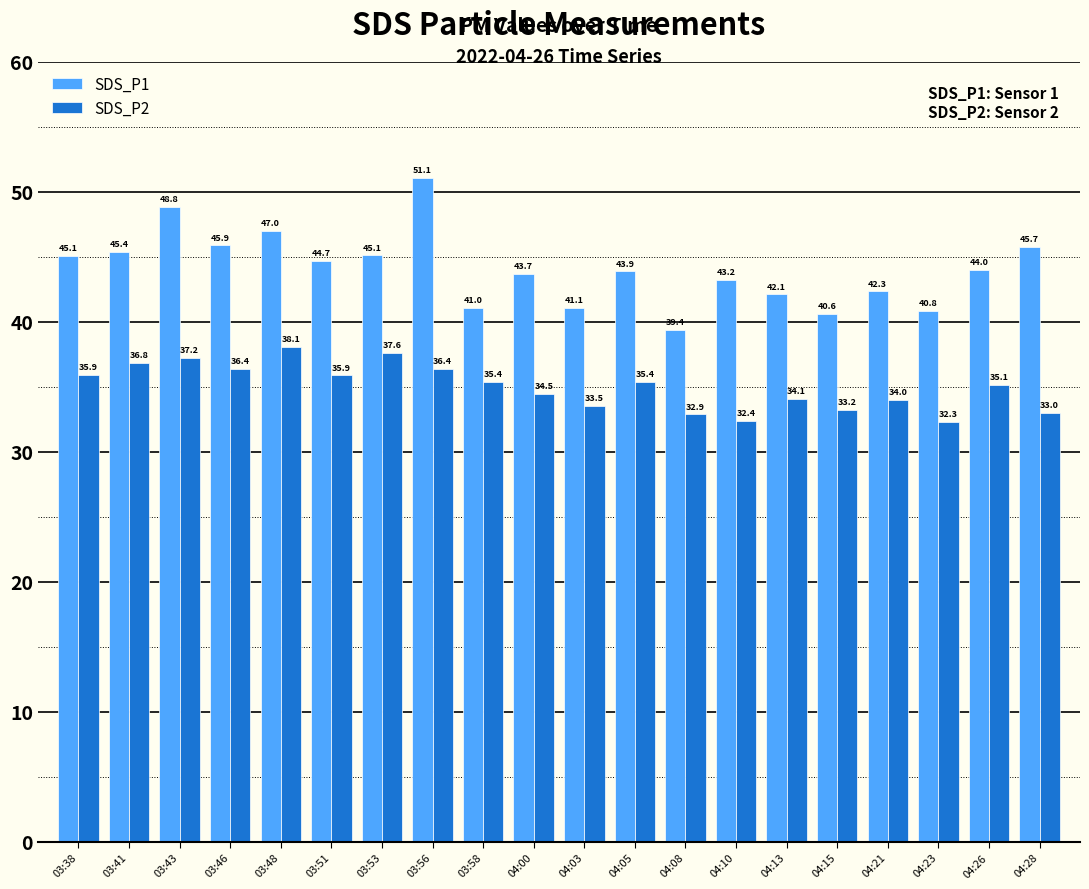

True or false: SDS_P2 has a value of 35.9 at 03:38.

True